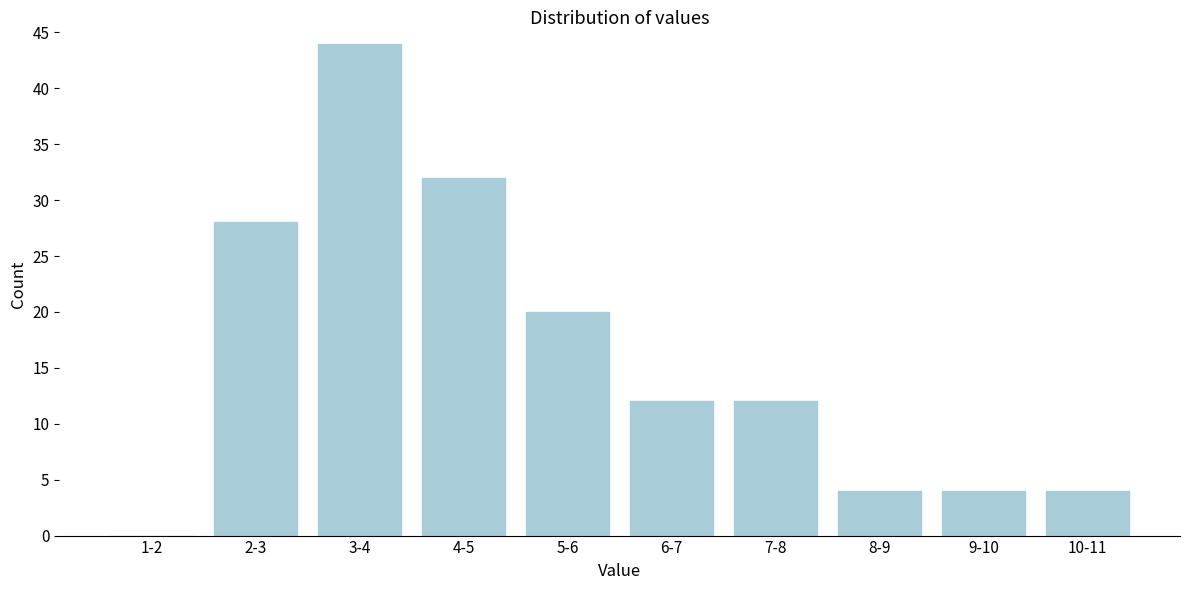

Reading left to right, extract all data points from this chart.

1-2=0	2-3=28	3-4=44	4-5=32	5-6=20	6-7=12	7-8=12	8-9=4	9-10=4	10-11=4